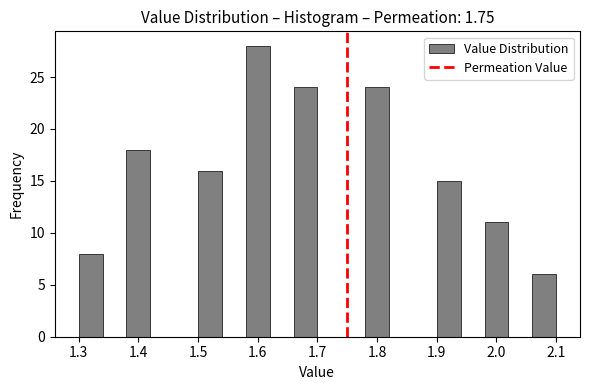

Over which range of the x-axis is the bar tallest?

1.58 to 1.62